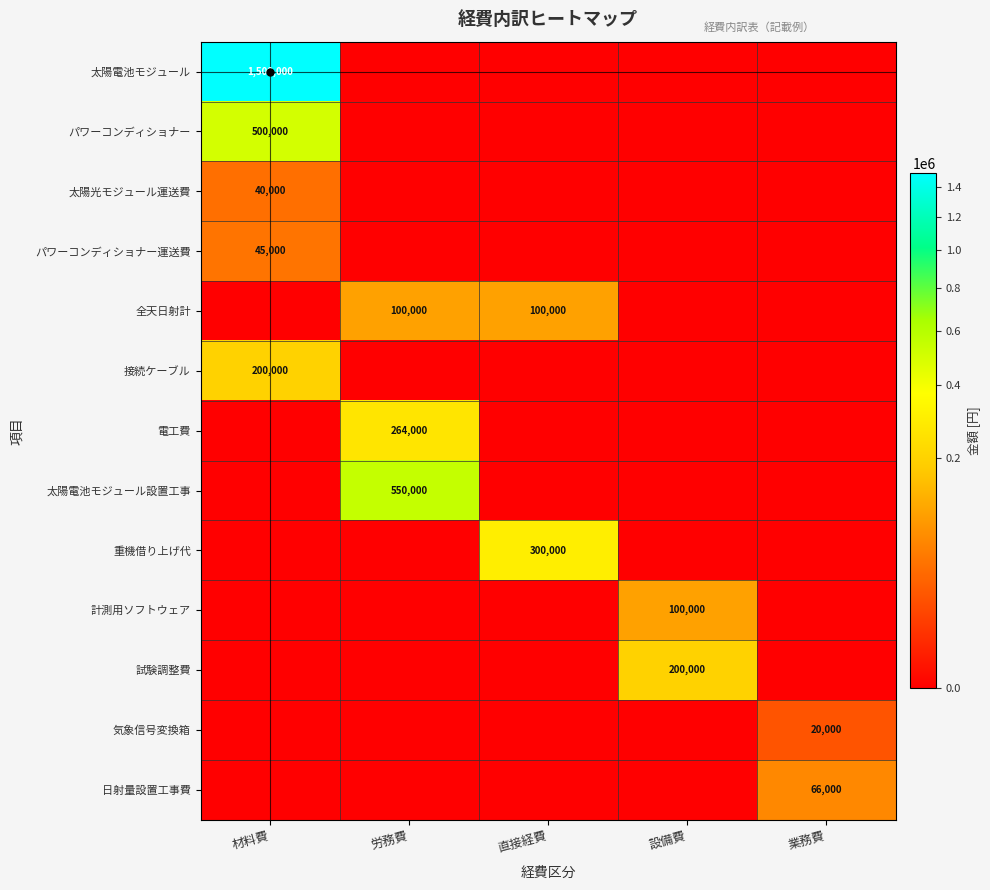

How many values in パワーコンディショナー運送費 are above zero?

1